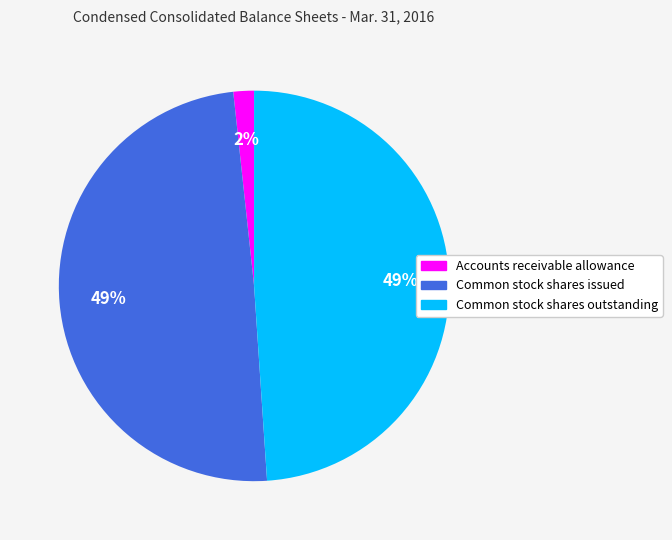

How many segments does this pie chart have?

3